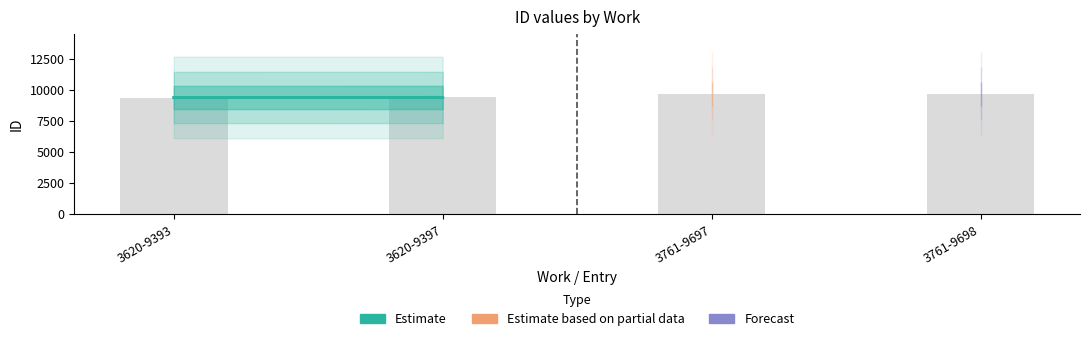

Does the chart contain any negative values?

No